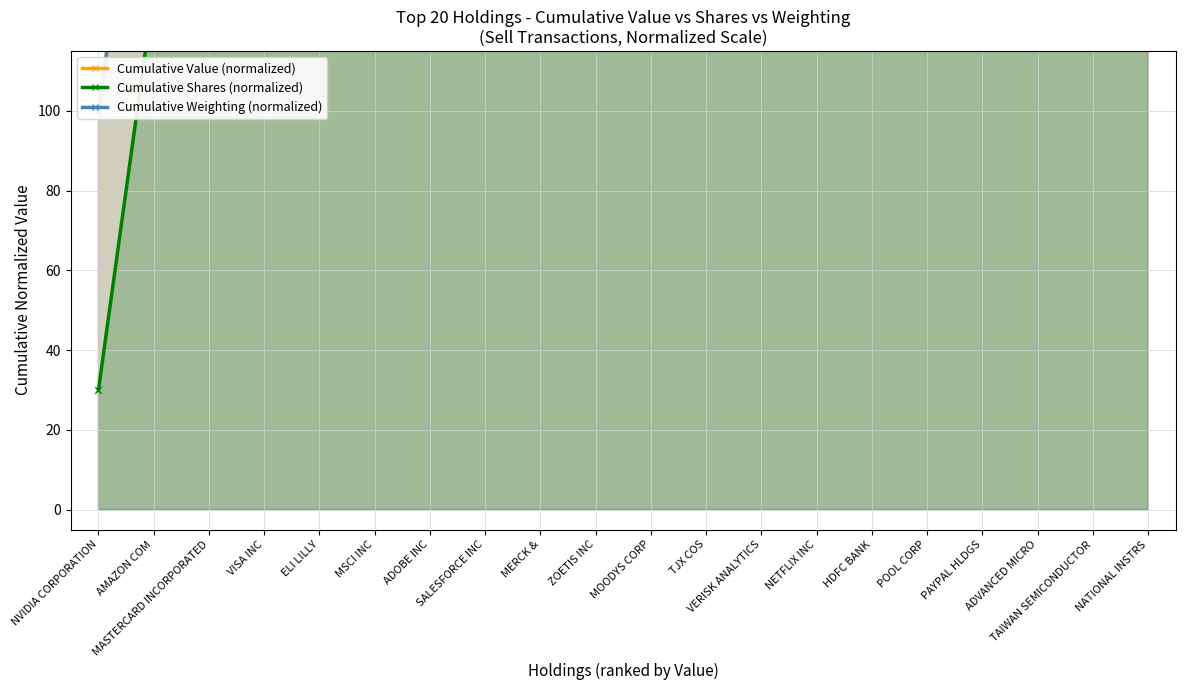

What is the total value across all series at ZOETIS INC?

1375.6